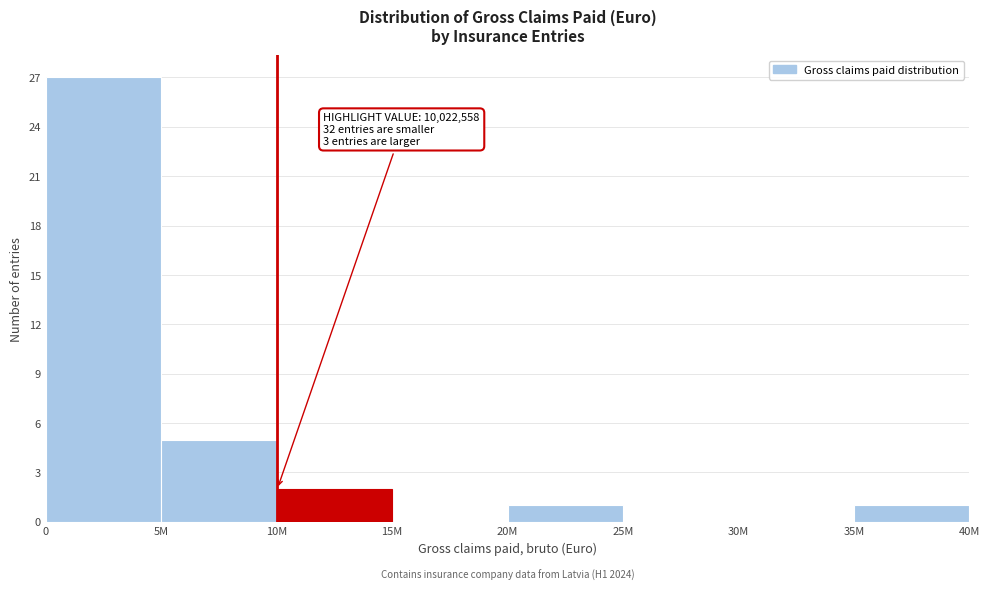

Reading left to right, transcribe all the data shown in this chart.

0=27	5M=5	10M=2	15M=0	20M=1	25M=0	30M=0	35M=1